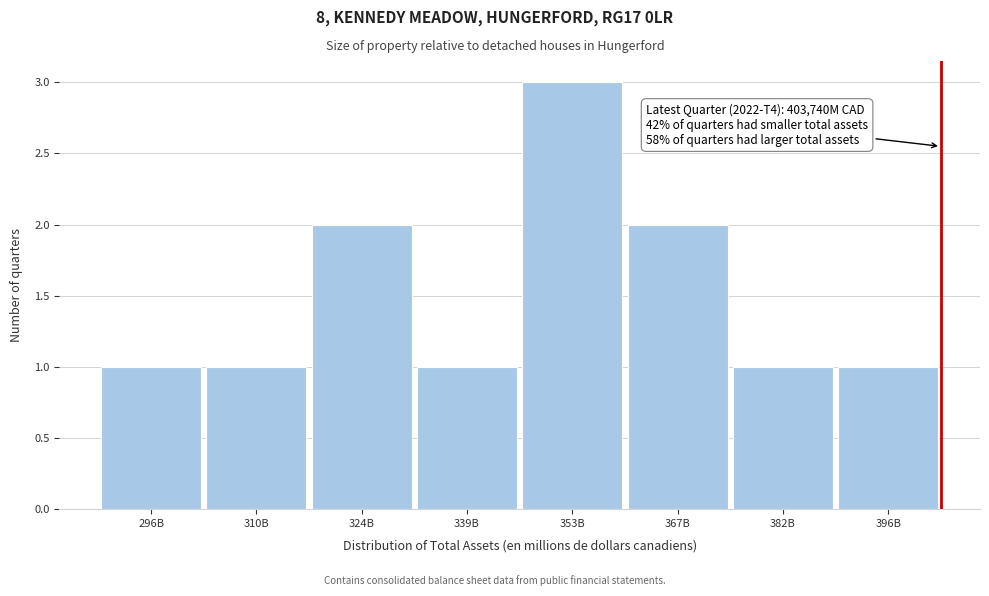

Reading left to right, extract all data points from this chart.

1	1	2	1	3	2	1	1